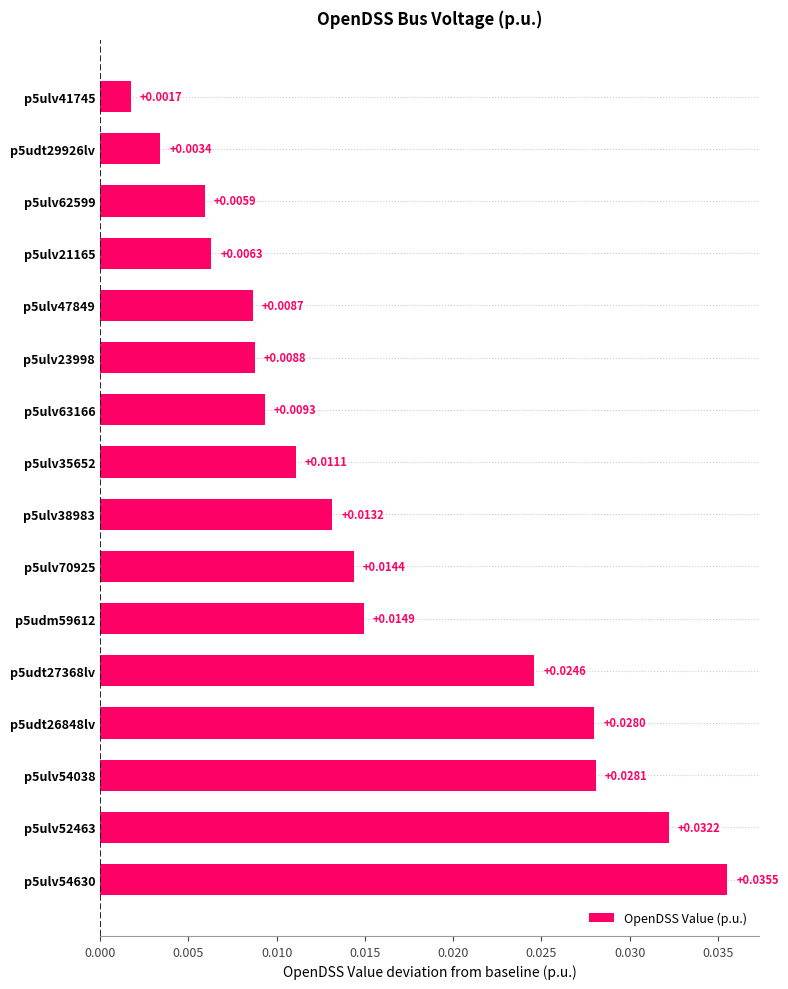

How many data points does each series have?

16